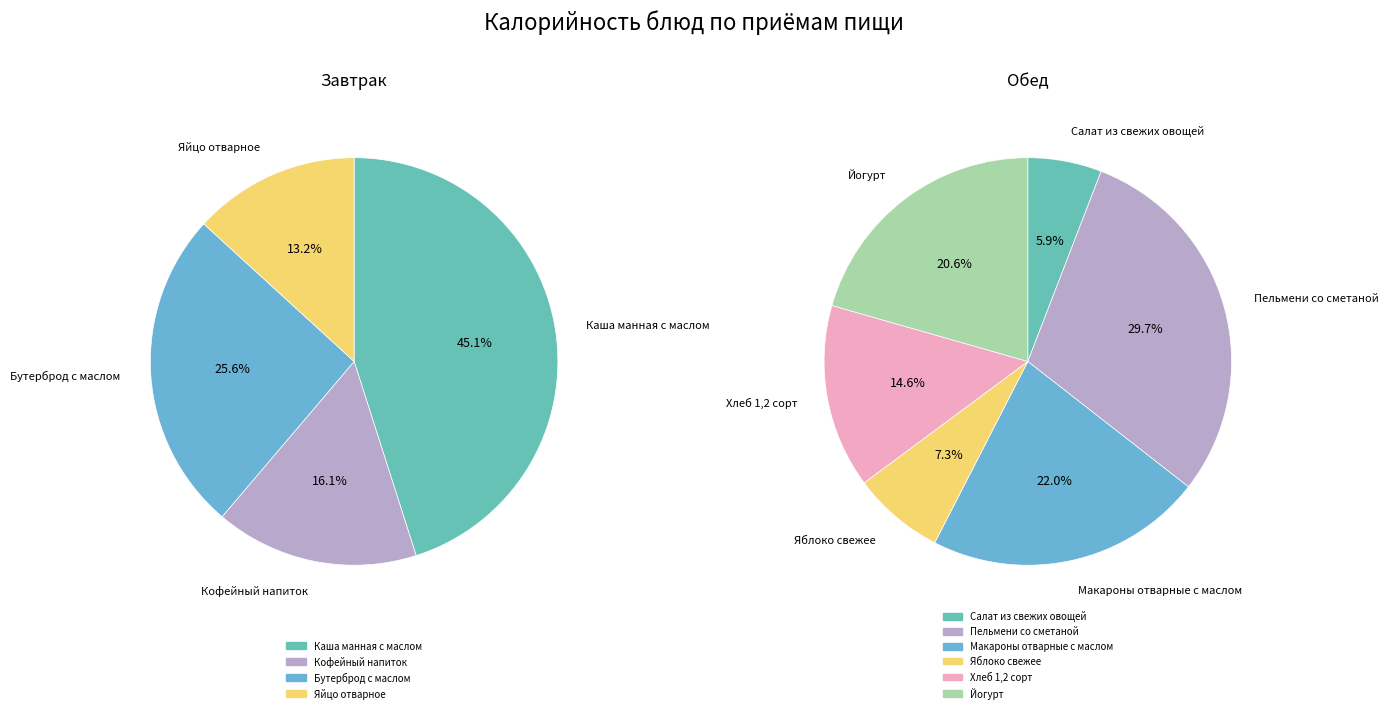

Is there any slice that represents more than half of the pie?

No